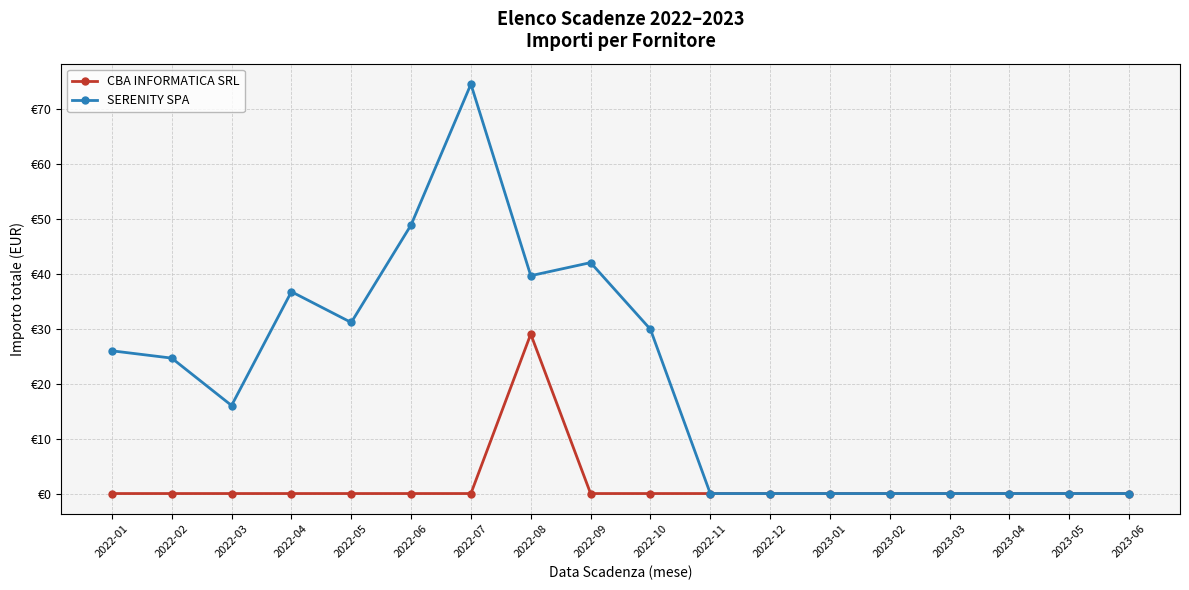

What position from the left is 2023-02?

14